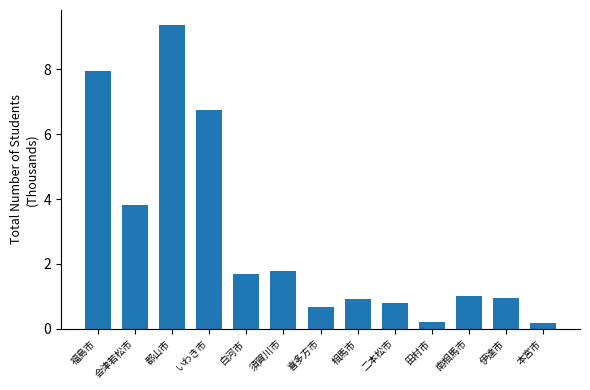

What position from the left is 南相馬市?

11